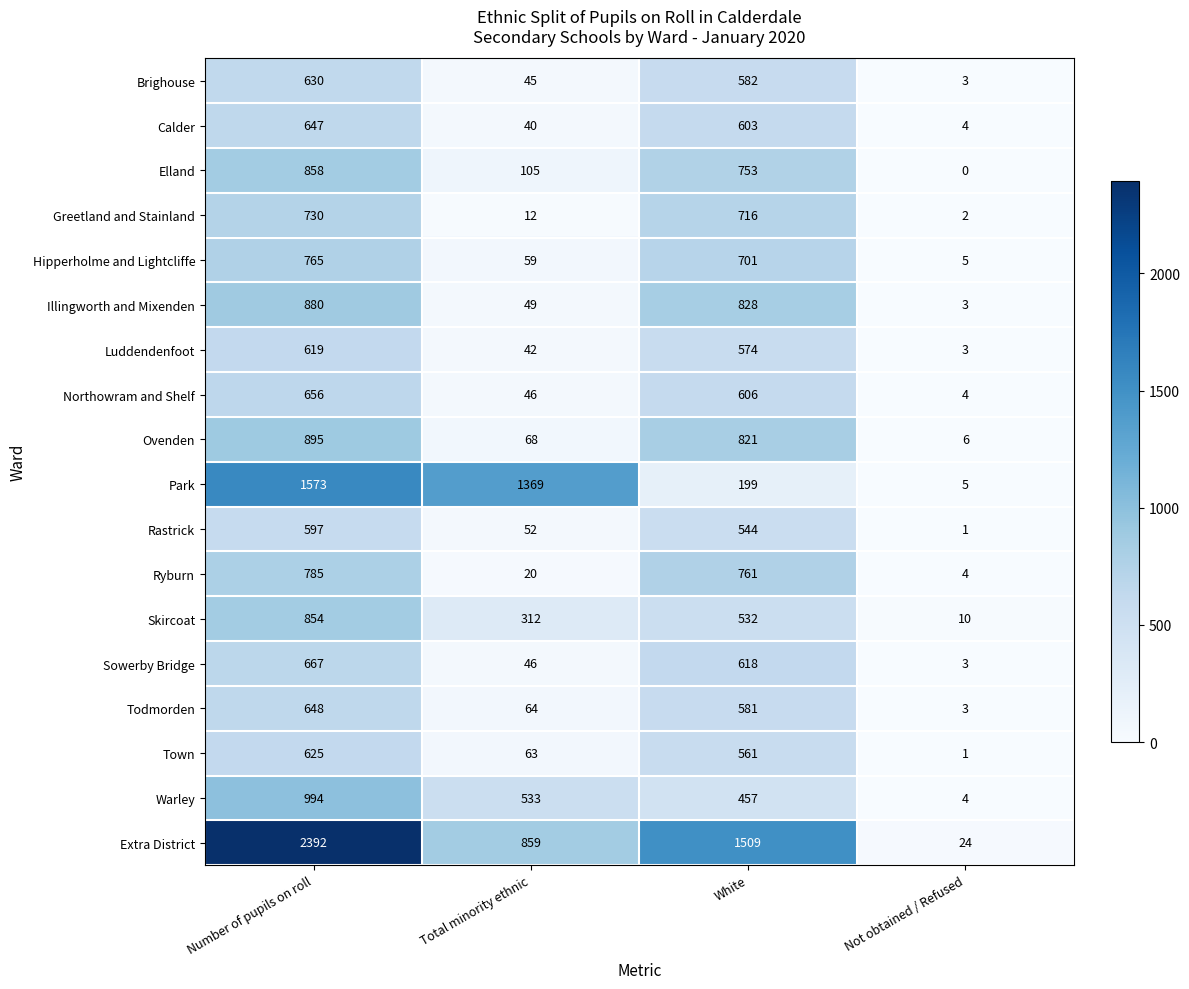

At which label does Ovenden first exceed 821?

Number of pupils on roll